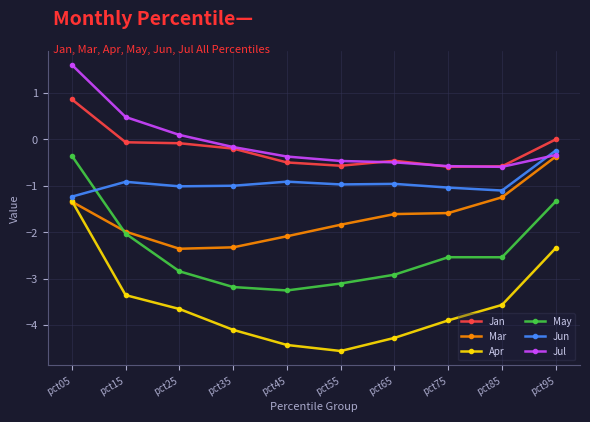

Where is the first local minimum for Apr?

pct55